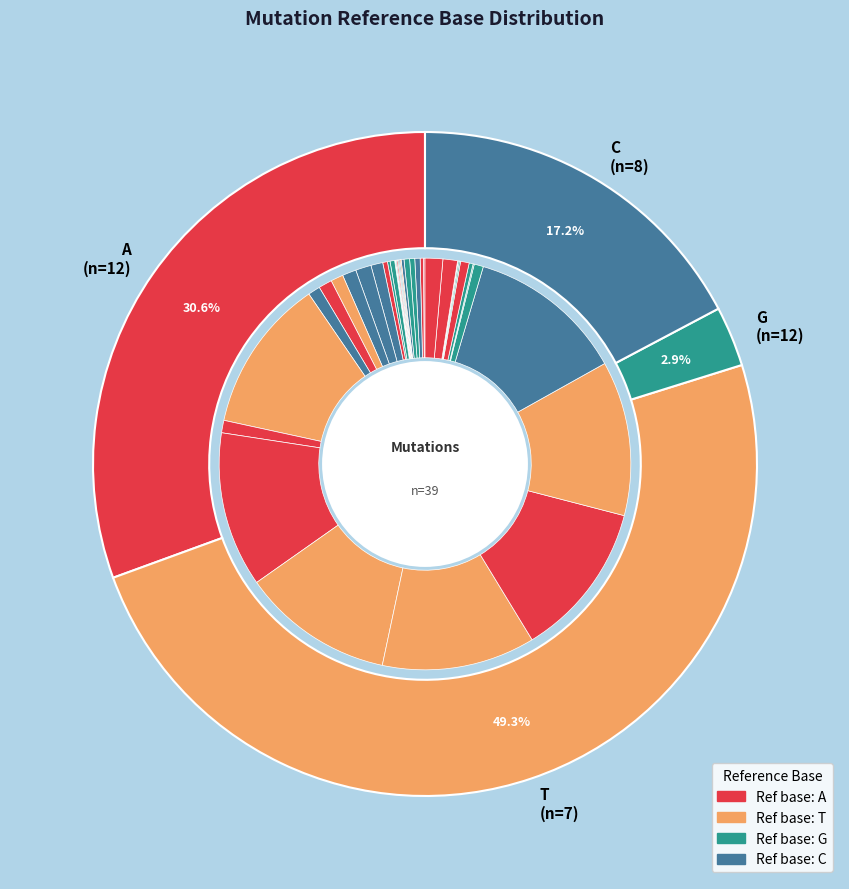

Count the number of slices in the pie.

4